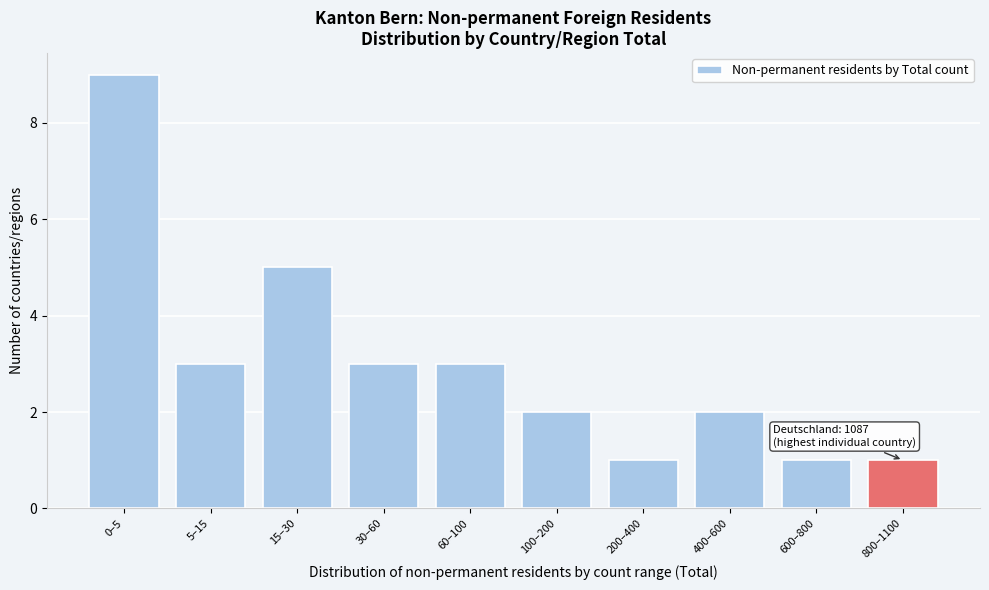

Reading right to left, what are all the values shown in this chart?

1	1	2	1	2	3	3	5	3	9